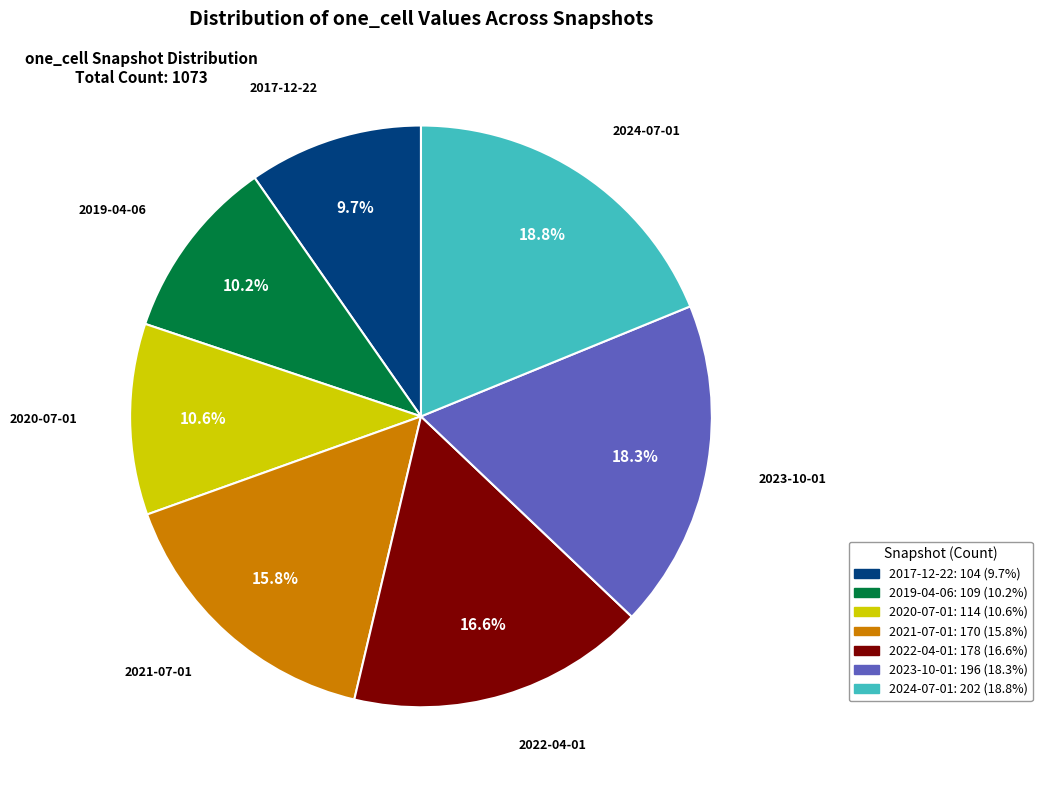

The 2022-04-01 slice represents 17% of the pie. True or false?

True